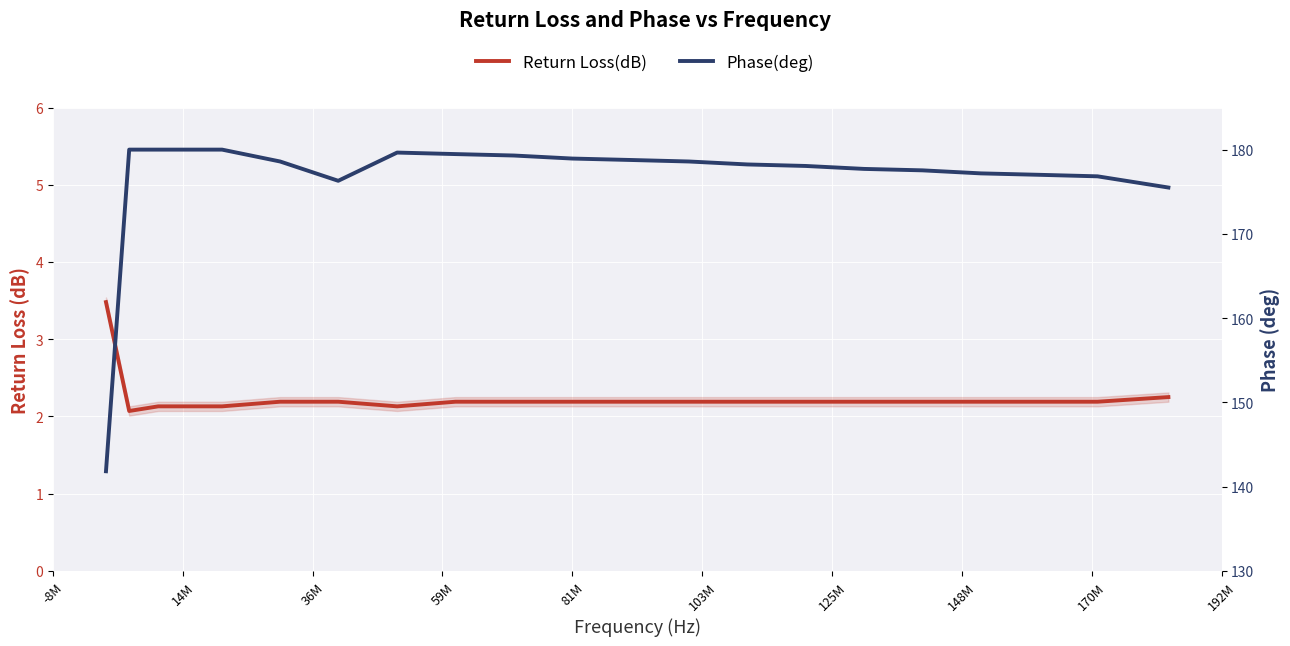

Reading right to left, extract all data points from this chart.

Return Loss(dB): 2.2	2.2	2.2	2.2	2.2	2.2	2.2	2.2	2.2	2.2	2.2	2.2	2.2	2.1	2.2	2.2	2.1	2.1	2.1	3.5
Phase(deg): 175.5	176.8	177.0	177.2	177.5	177.7	178.1	178.2	178.6	178.8	178.9	179.3	179.5	179.7	176.3	178.6	180.0	180.0	180.0	141.8